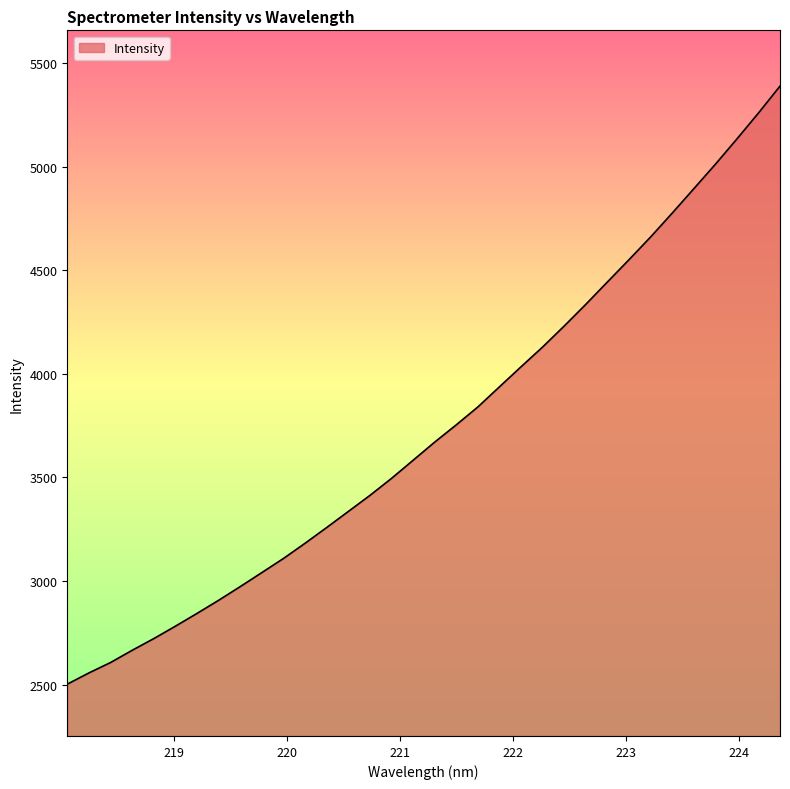

Does the chart have visible grid lines?

No